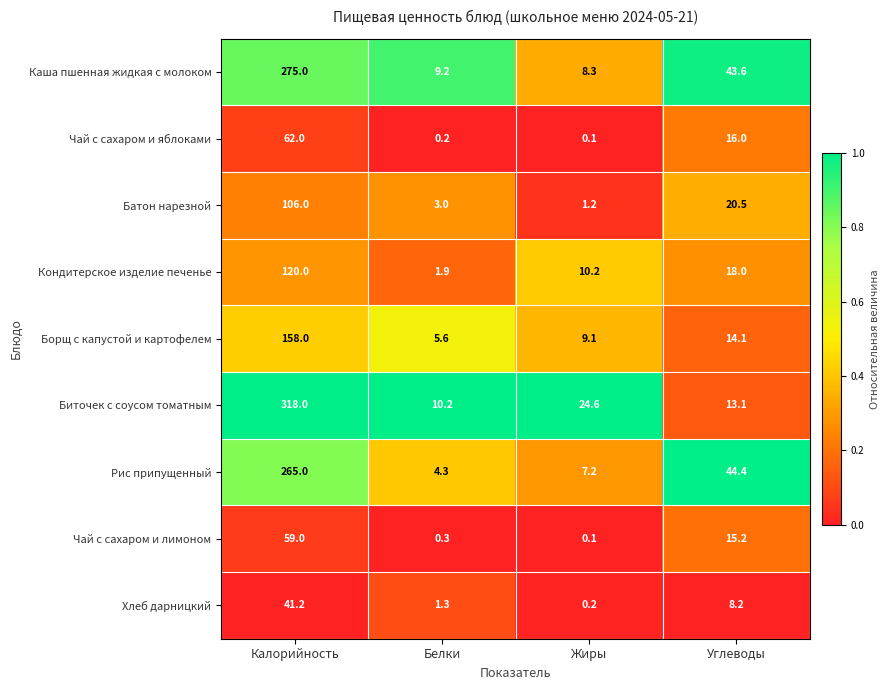

What is the total value across all series at Калорийность?

1404.2